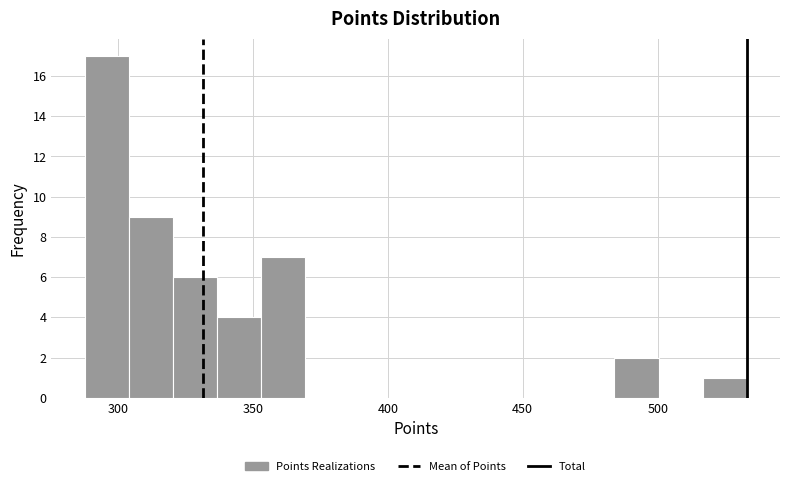

Read against the x-axis, roughly where is the centre of the tallest bar?

295